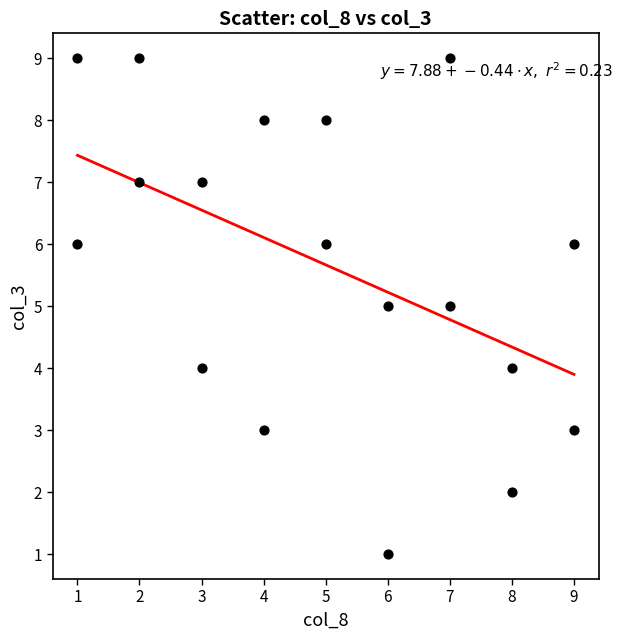

What is the range of X values (max minus min)?

8